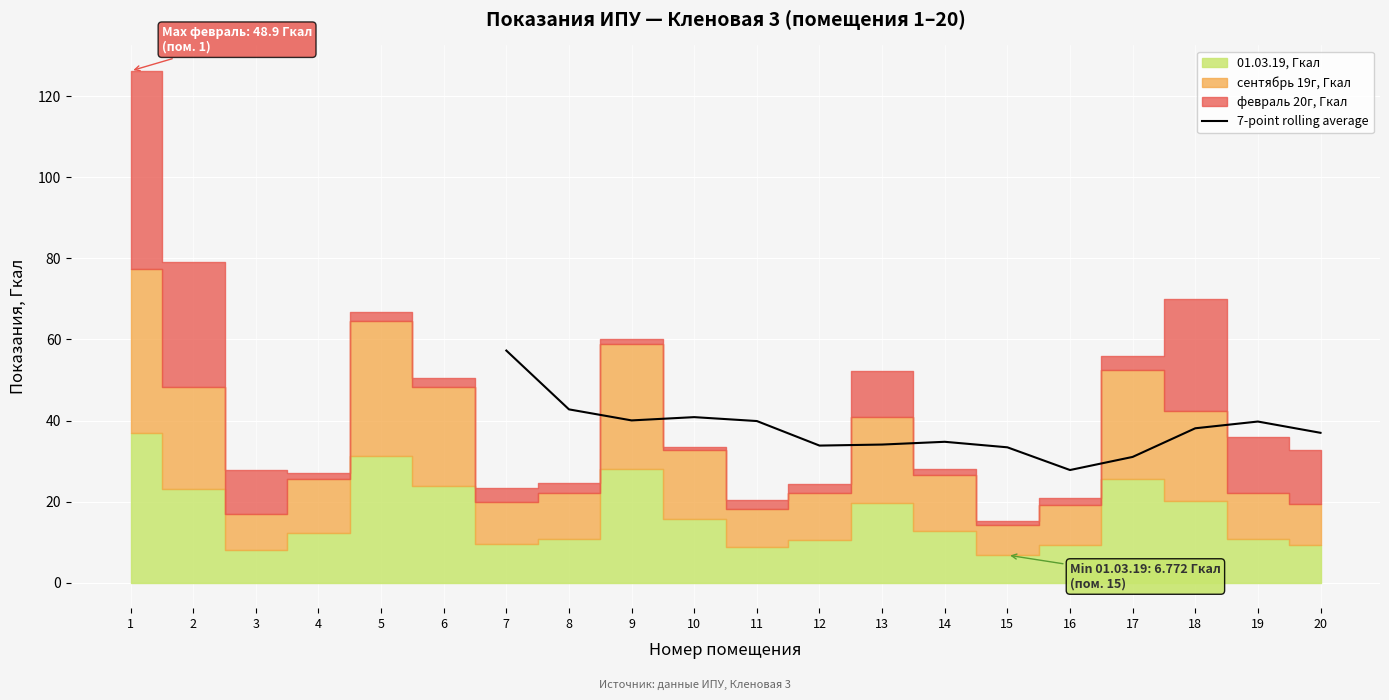

What is the maximum value shown in the chart?

57.3